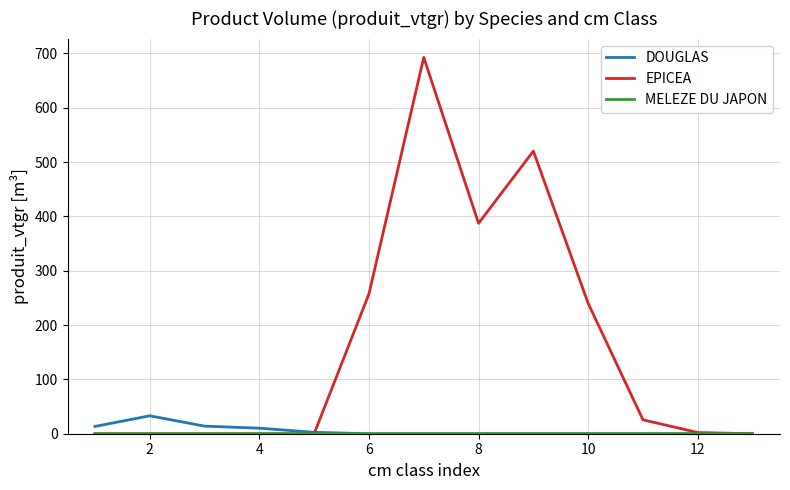

Which series has the largest total across all categories?

EPICEA